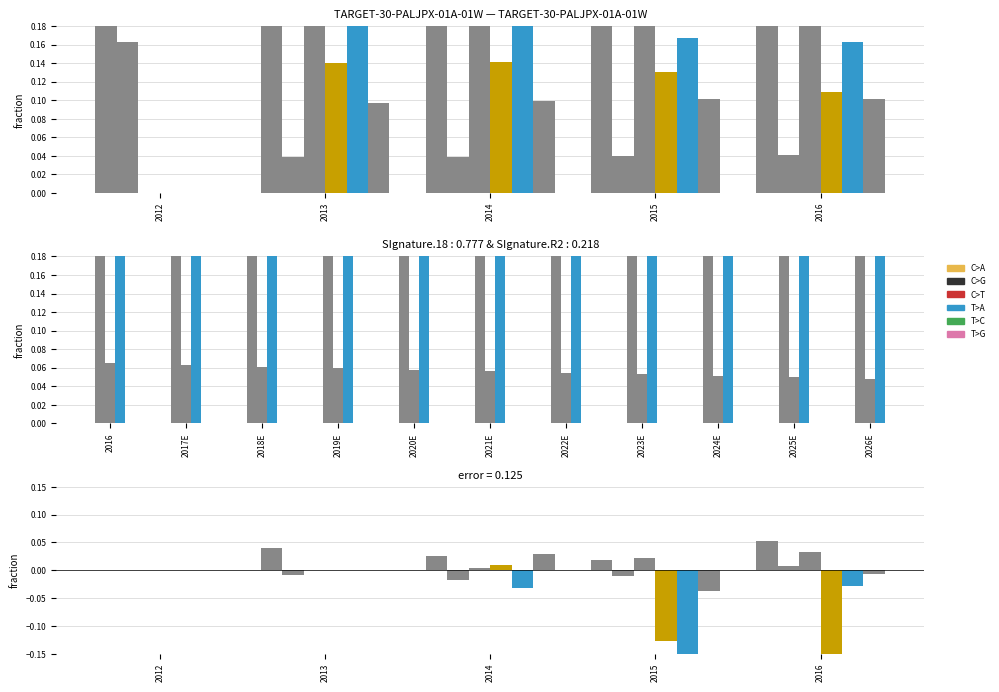

How many bars are there in each group?

6